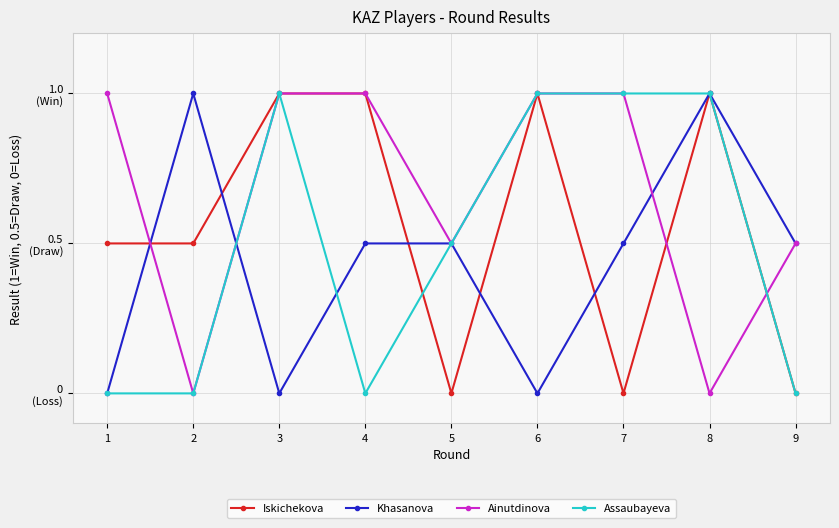

What are all the series names shown in the legend?

Iskichekova, Khasanova, Ainutdinova, Assaubayeva